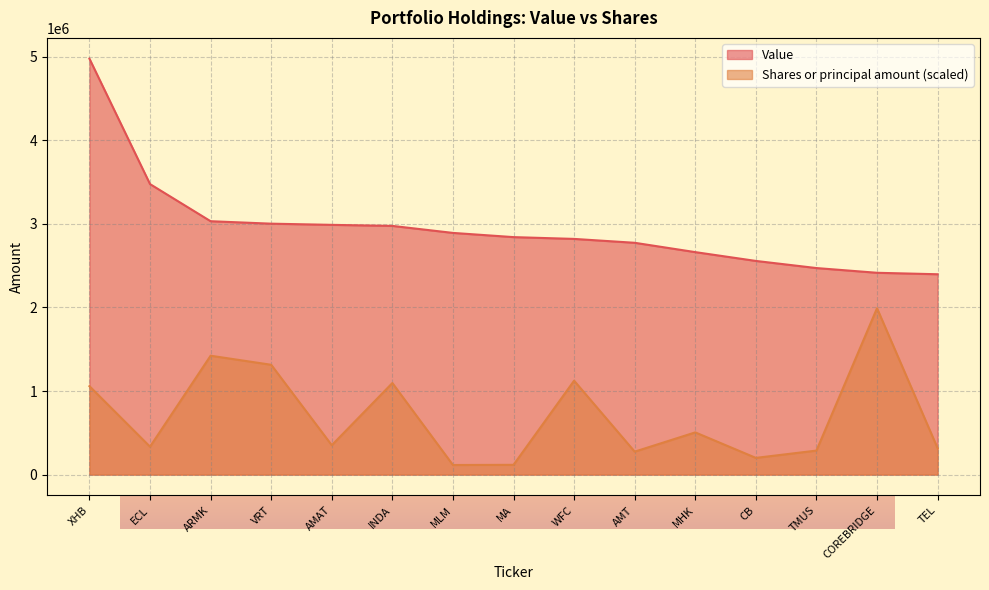

Where does the Shares or principal amount series first go above 351432?

XHB